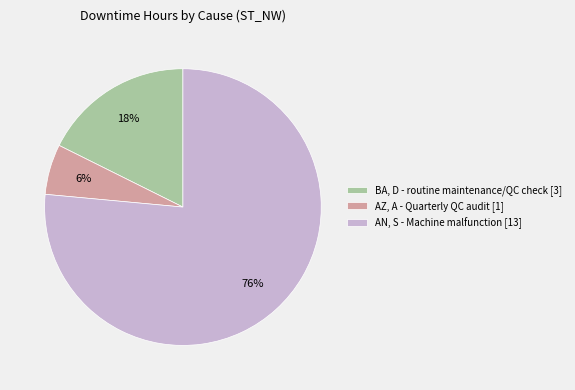

Which slice is the largest?

AN, S - Machine malfunction